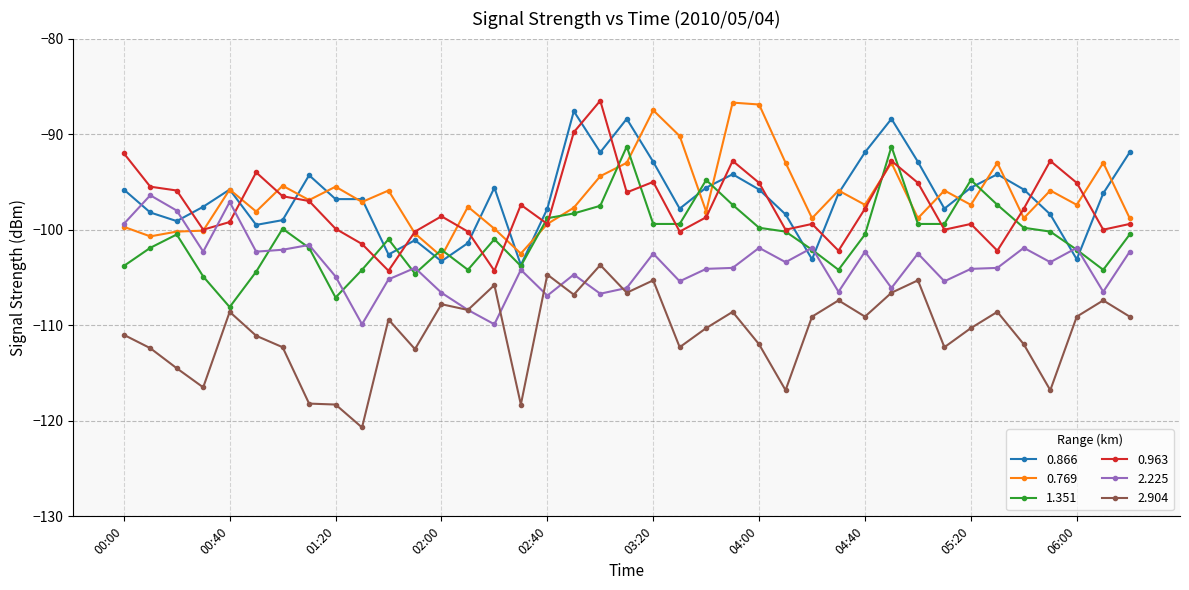

True or false: 1.351 has more than 0 interior local peaks.

True